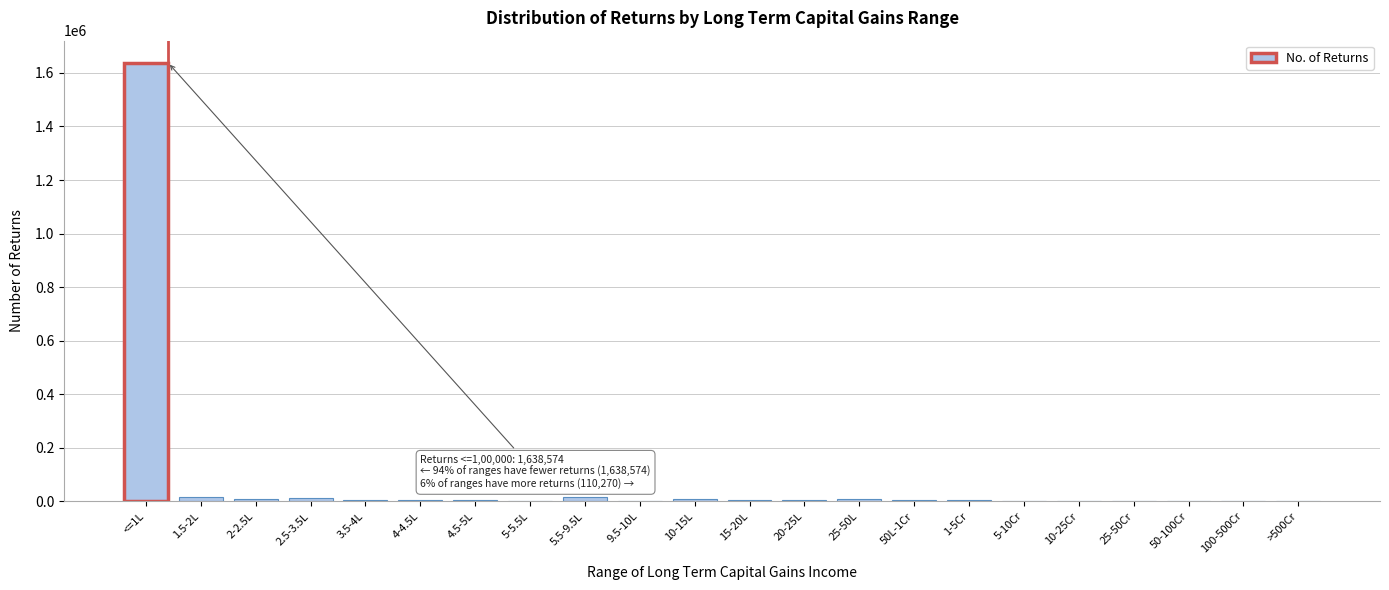

What is the sum of all values?

1748844